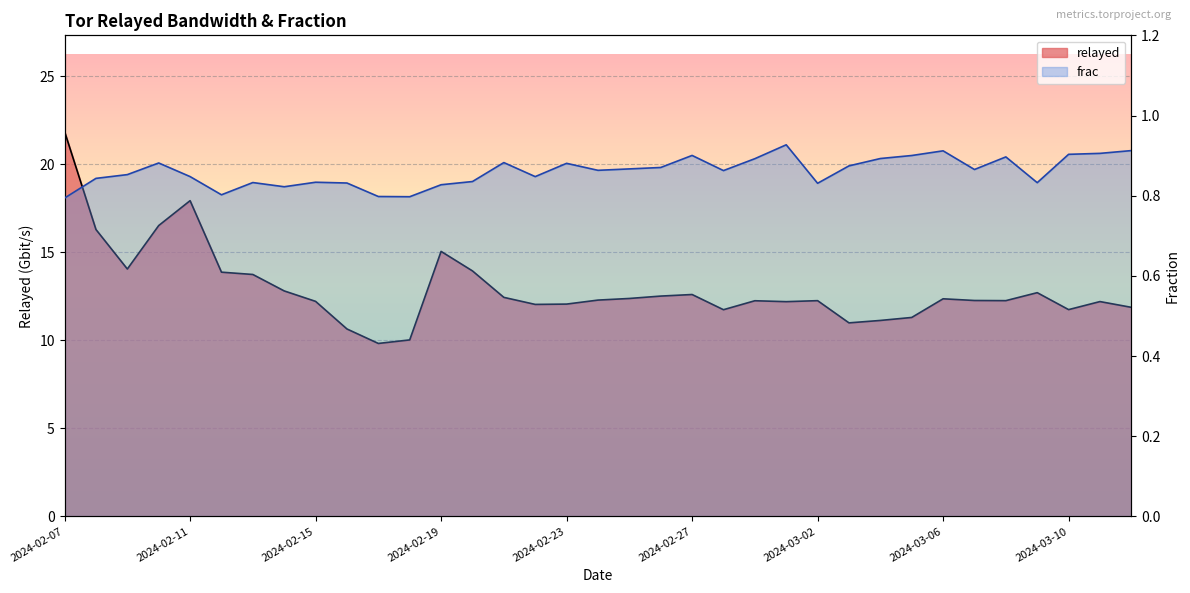

What is the sum of the relayed values at 2024-02-15 and 2024-02-17?

22.0